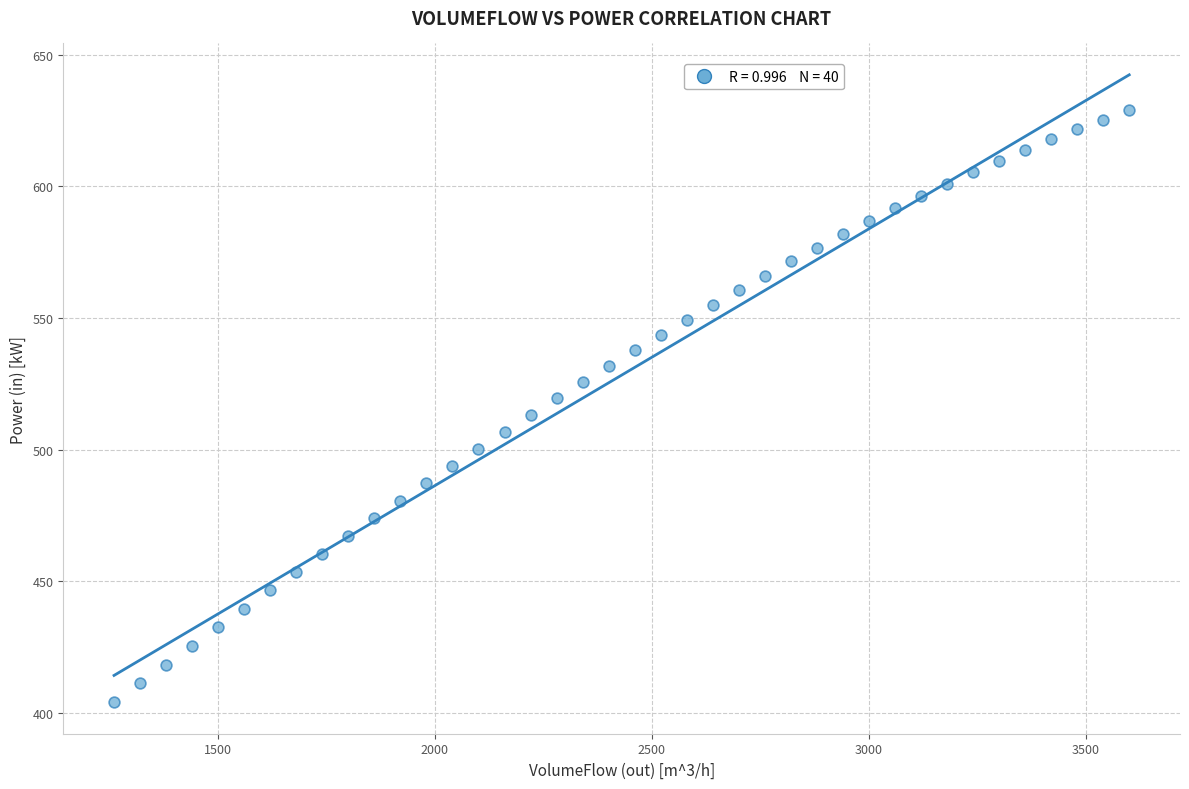

What is the range of Y values (max minus min)?

224.9